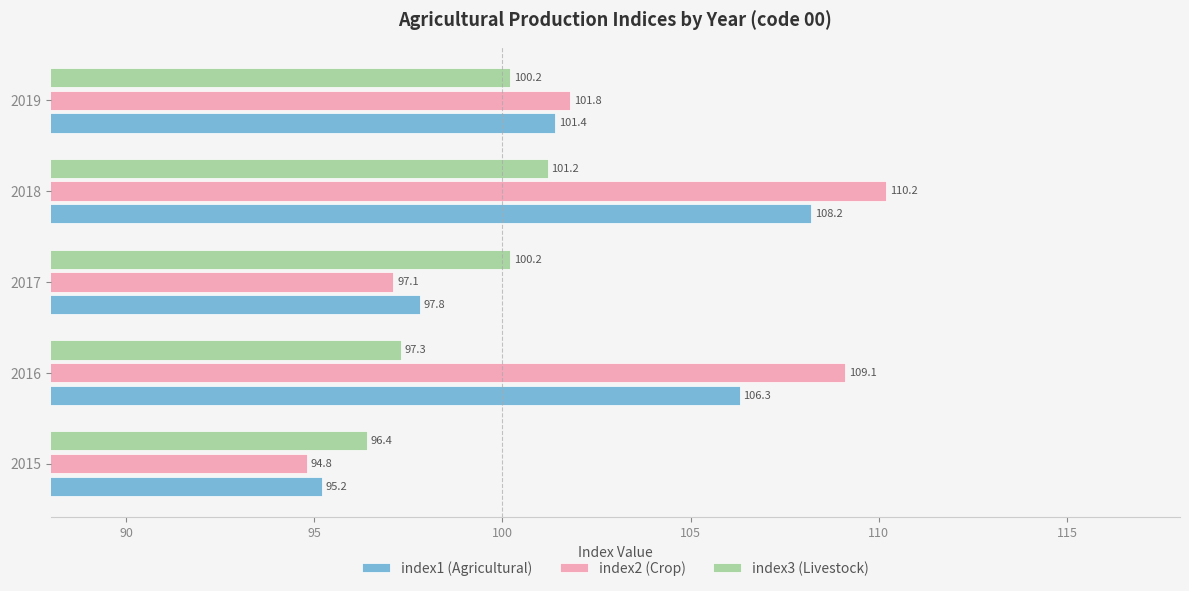

What is the average value of the index2 (Crop) series?

102.6